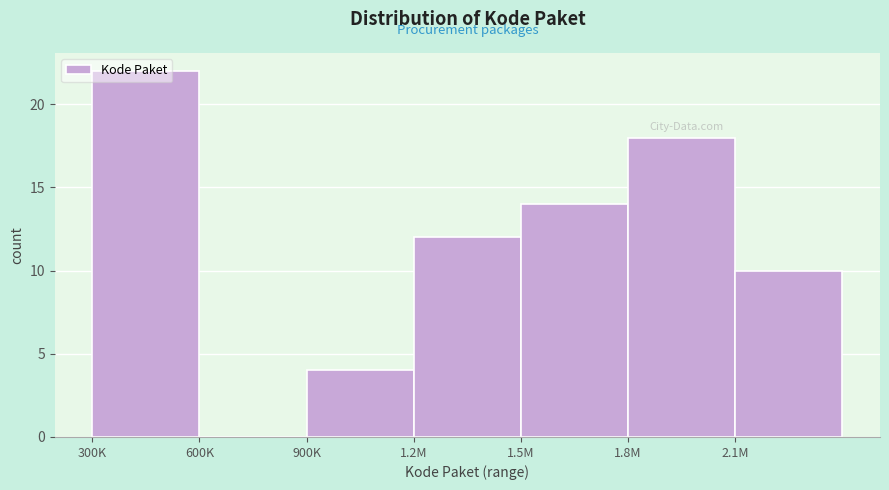

The value at 900K is 4. True or false?

True